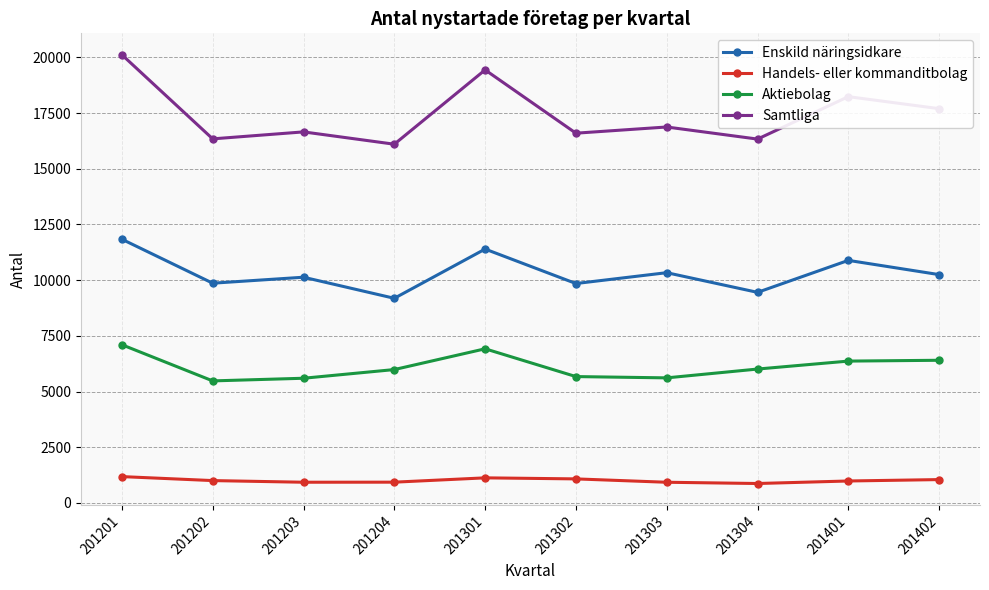

What is the difference between the maximum and minimum values in the Aktiebolag series?

1623